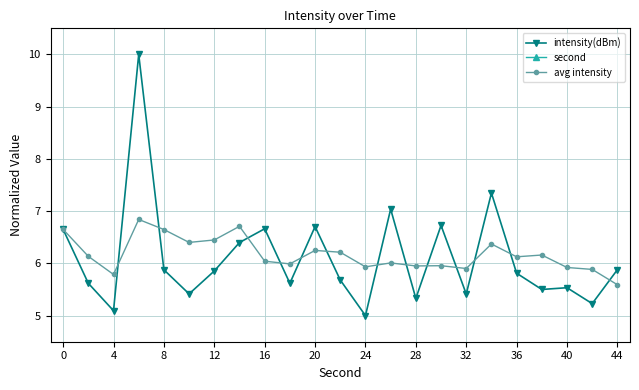

True or false: second and avg intensity intersect in this chart.

False